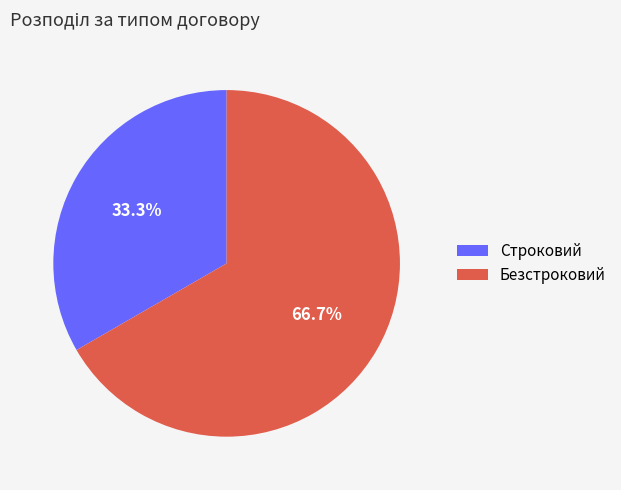

Rank the categories by value from highest to lowest.

Безстроковий, Строковий